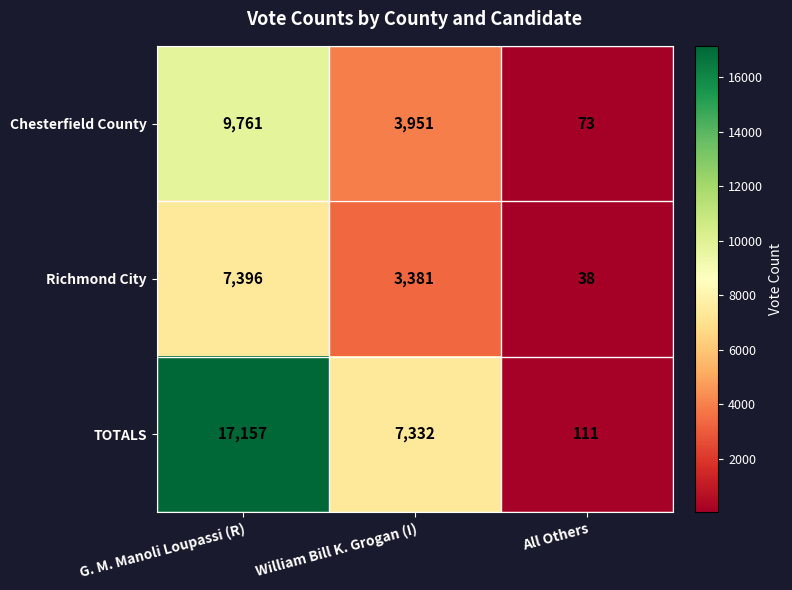

The value of Richmond City at All Others is 38. True or false?

True